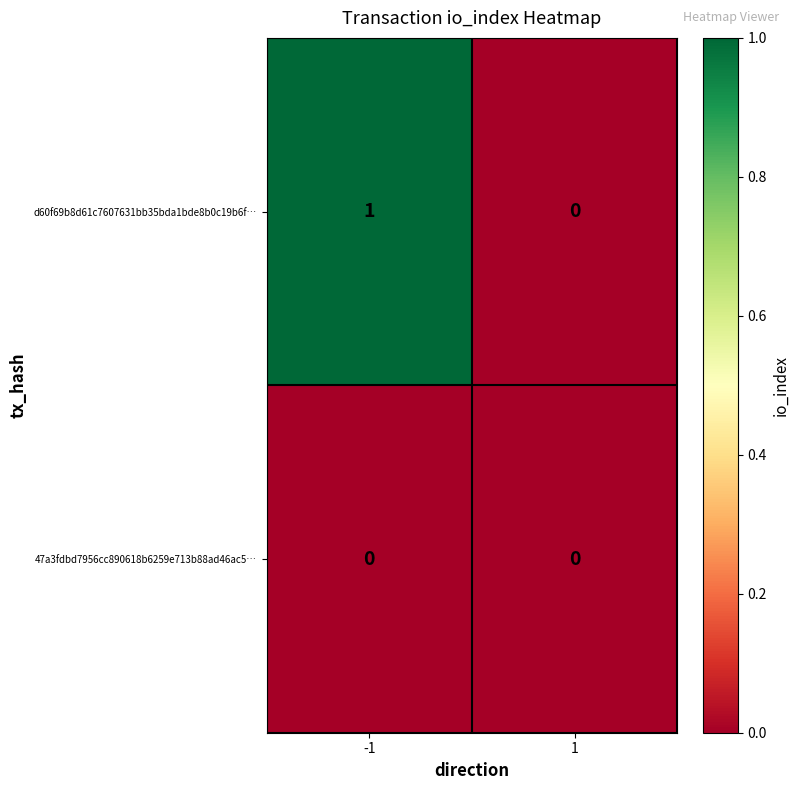

Reading right to left, extract all data points from this chart.

d60f69b8d61c7607631bb35bda1bde8b0c19b6f…: 1=0	-1=1
47a3fdbd7956cc890618b6259e713b88ad46ac5…: 1=0	-1=0